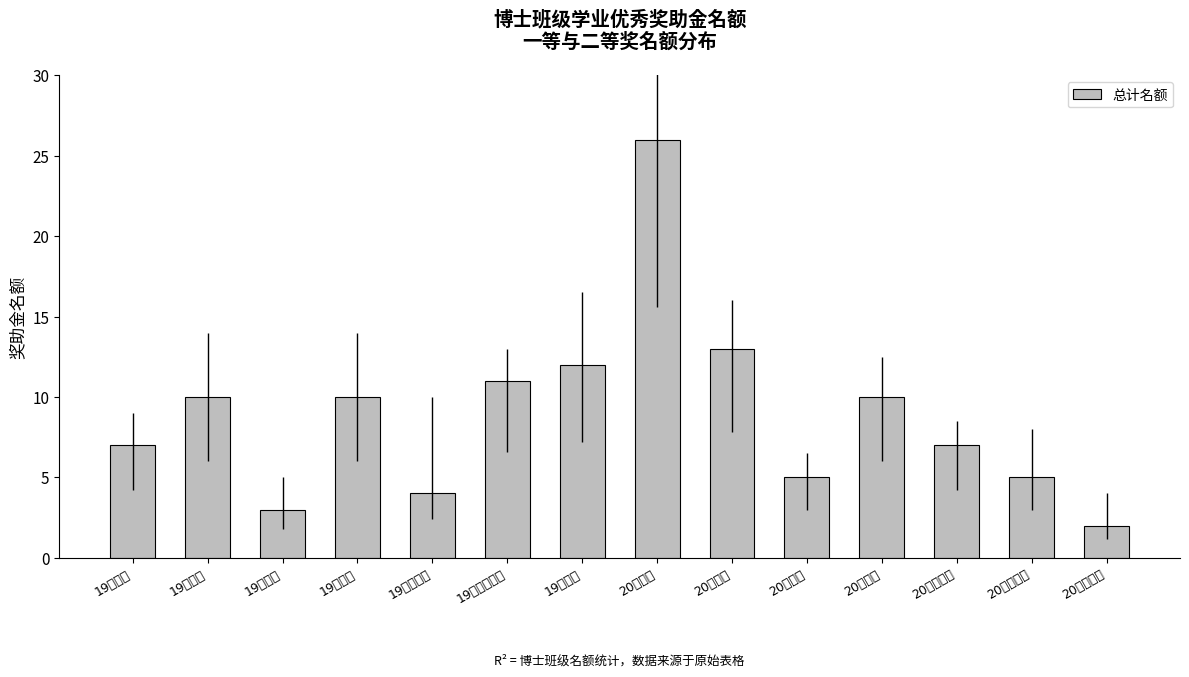

Approximately how many times larger is the value at 19土木混合博 compared to 20建筑博?

2.2